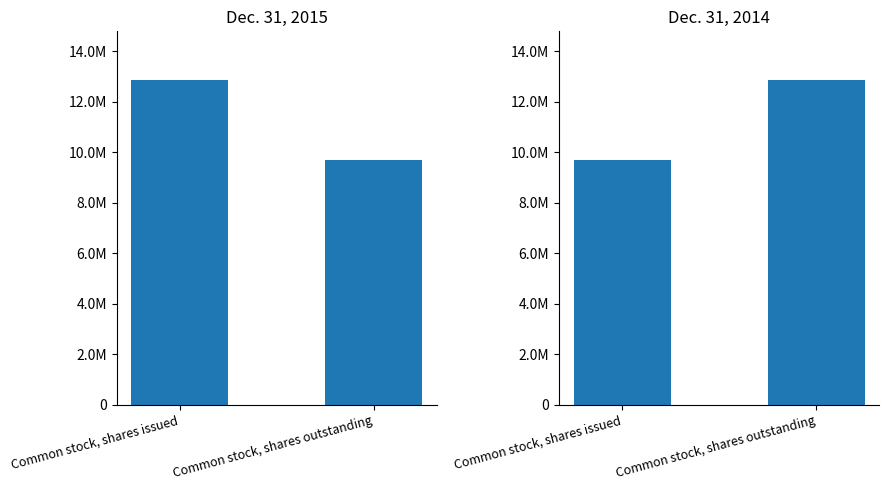

The Dec. 31, 2015 series shows 9681476 at Common stock, shares outstanding. True or false?

True